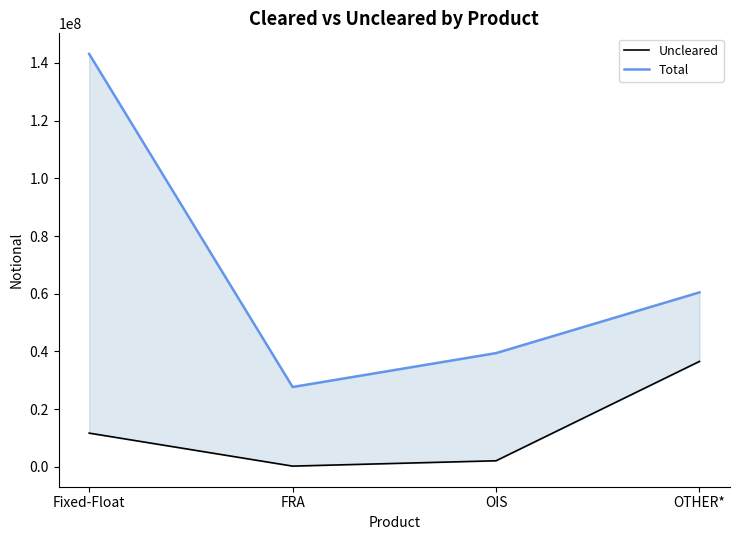

True or false: Total and Uncleared cross at least once.

False